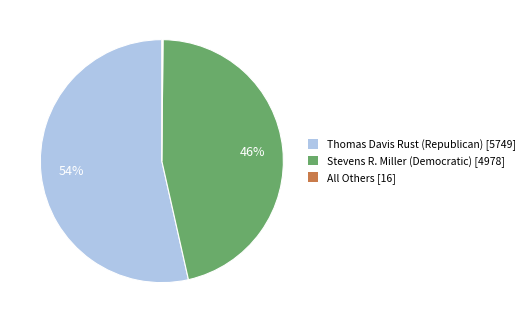

Is there a majority slice in this chart?

Yes